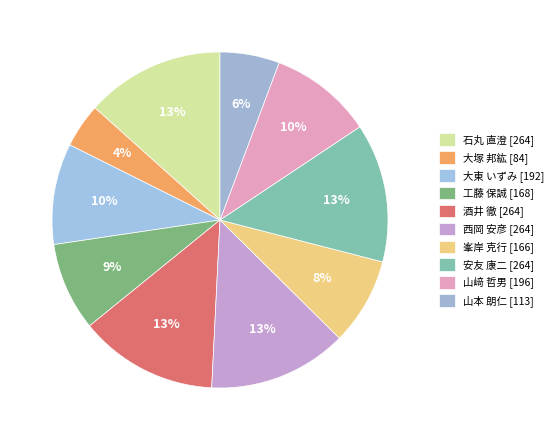

The 山本 朗仁 slice represents 6% of the pie. True or false?

True